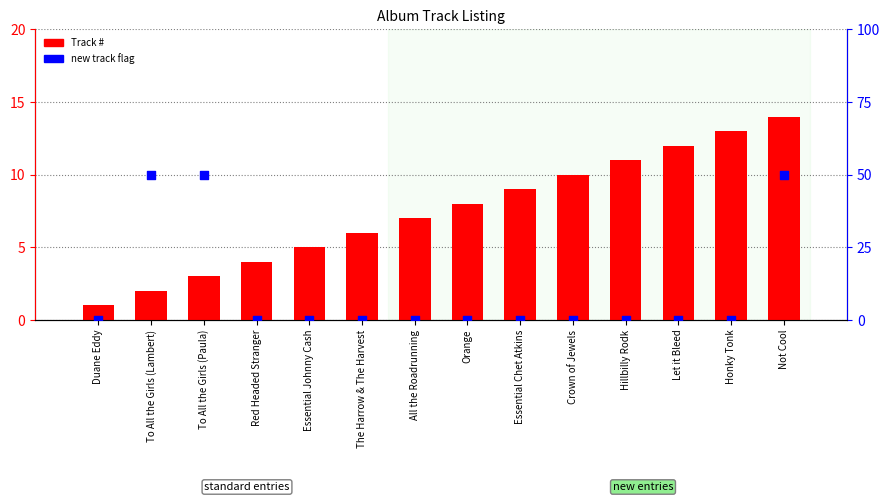

At how many categories does at least one series exceed 8?

8